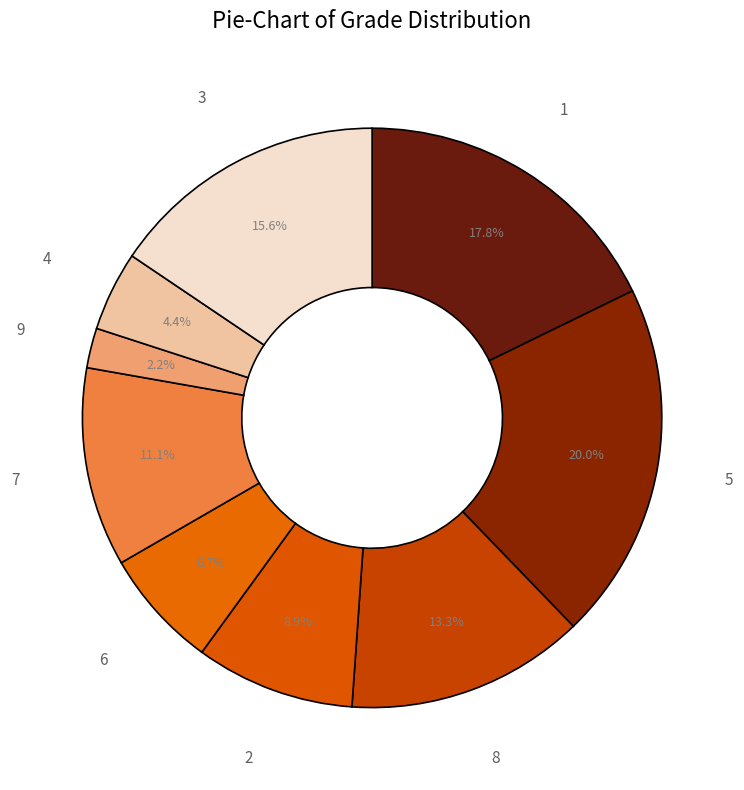

Is the sum of 8 and 5 greater than half?

No